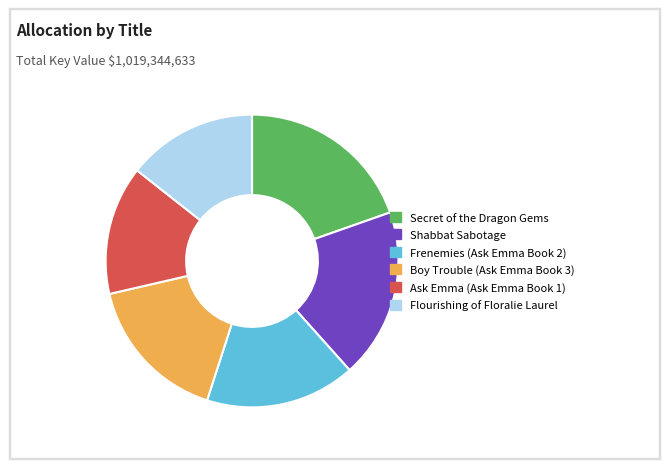

Does Flourishing of Floralie Laurel represent more than half of the total?

No